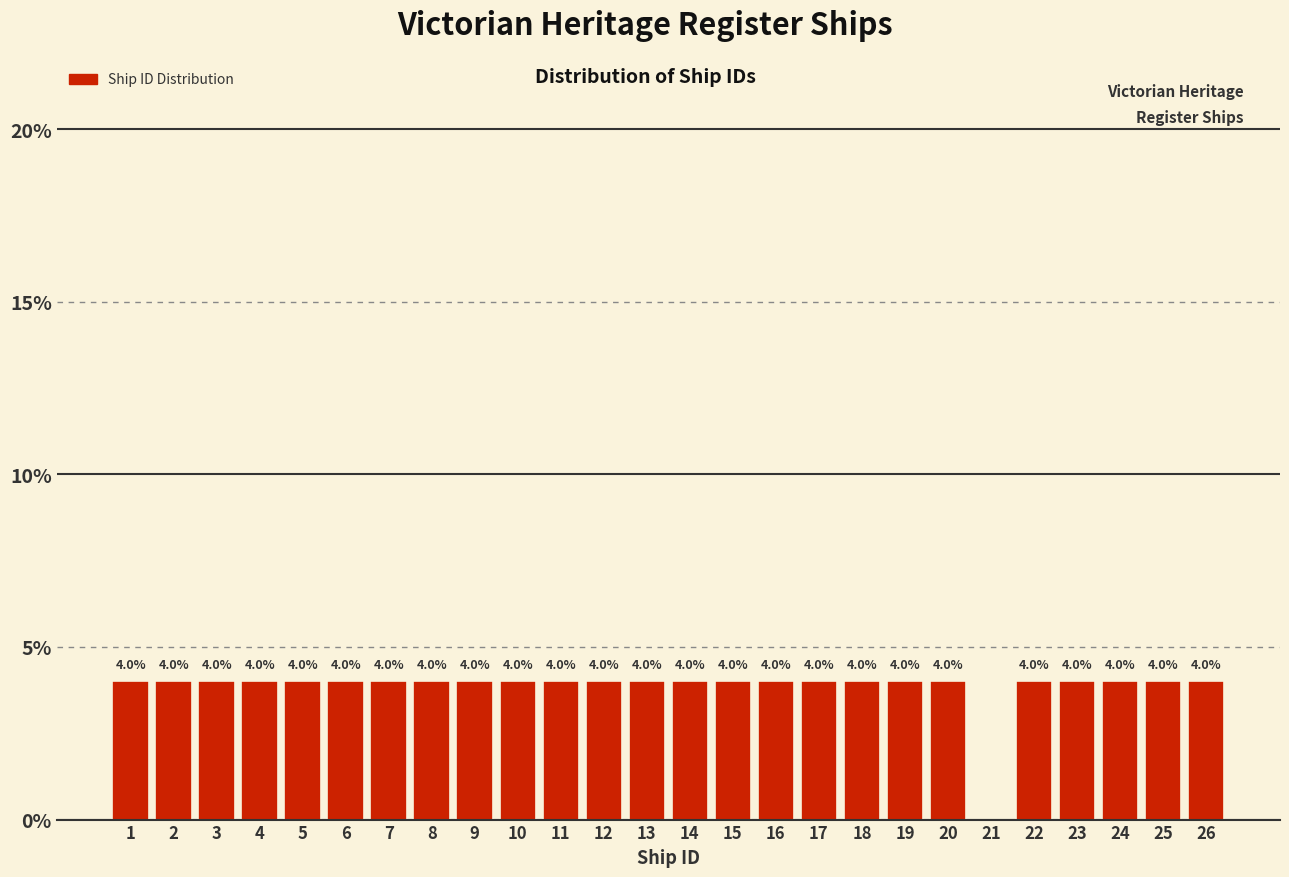

Reading left to right, transcribe all the data shown in this chart.

1=4	2=4	3=4	4=4	5=4	6=4	7=4	8=4	9=4	10=4	11=4	12=4	13=4	14=4	15=4	16=4	17=4	18=4	19=4	20=4	21=0	22=4	23=4	24=4	25=4	26=4